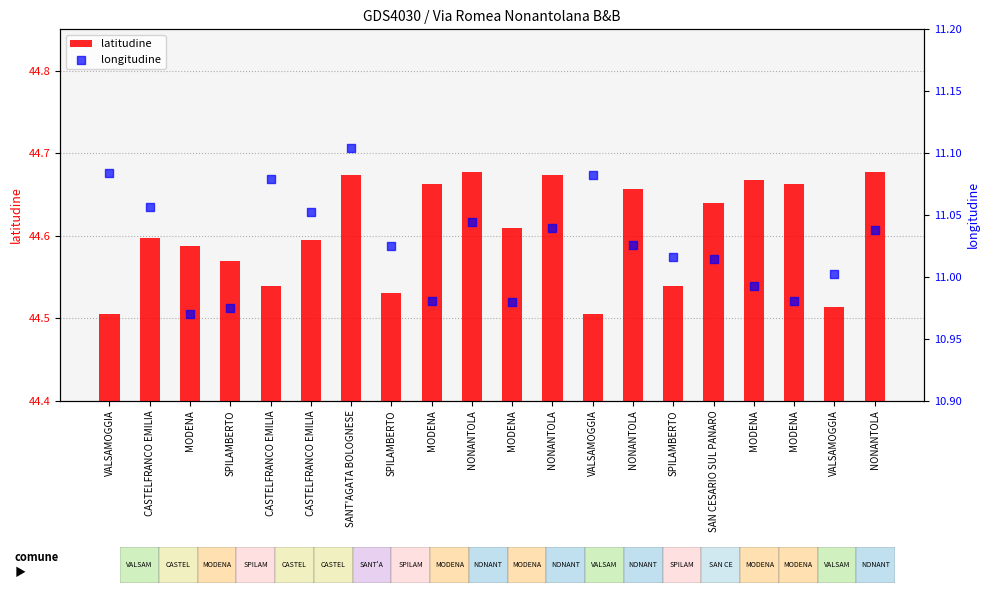

Is the value of latitudine at SANT'AGATA BOLOGNESE greater than the value of longitudine at MODENA?

Yes